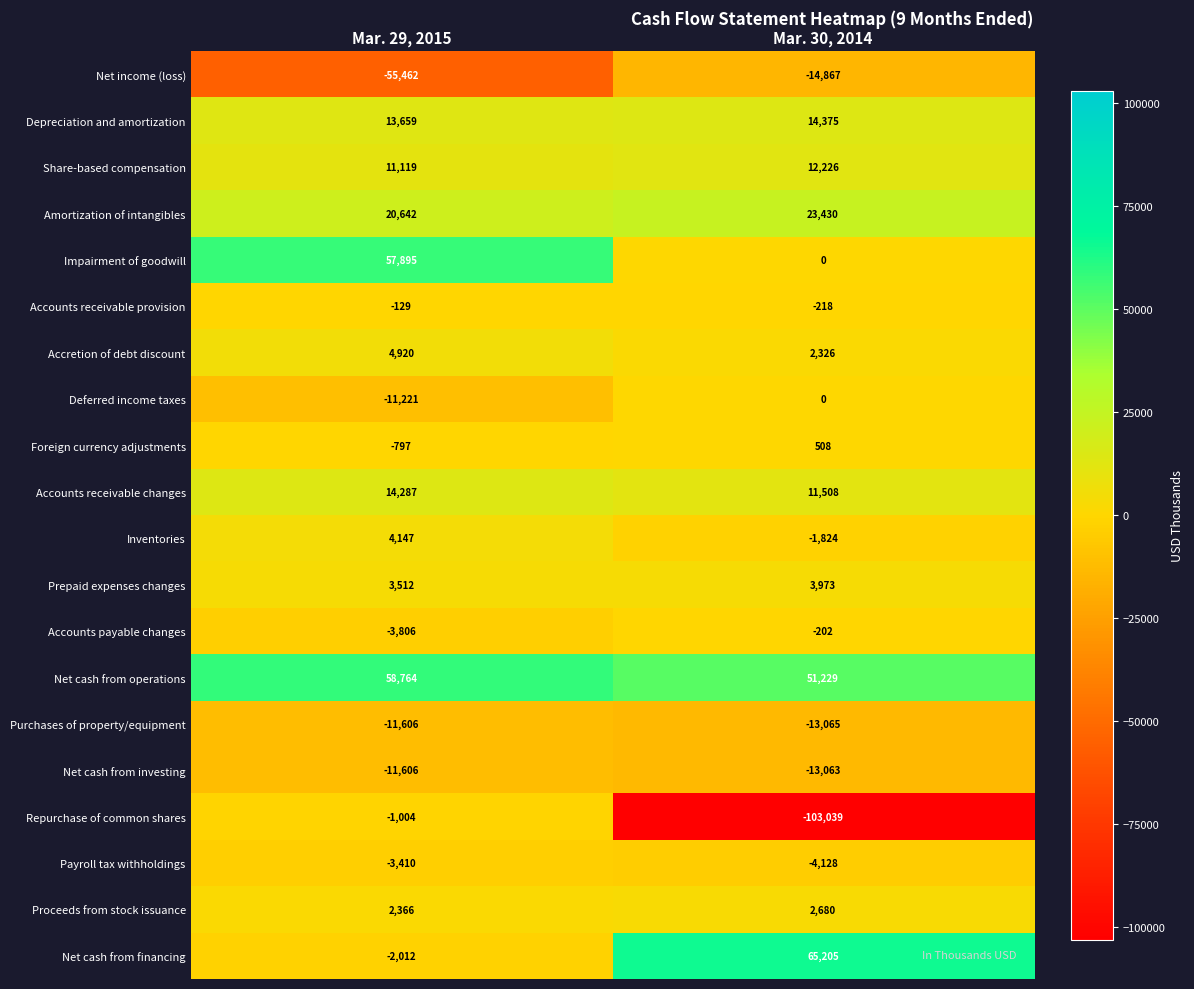

What is the greatest value displayed?

65205